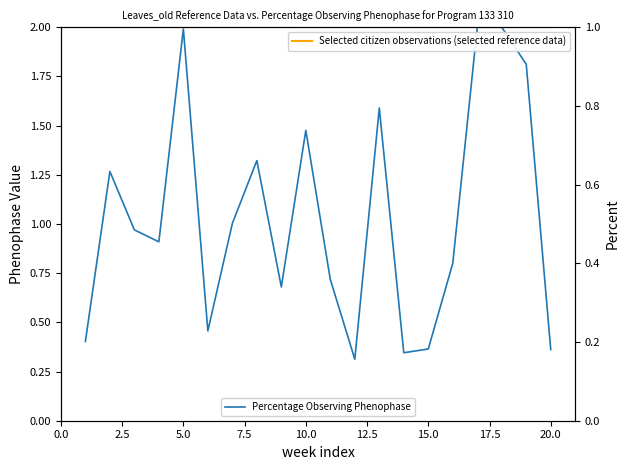

How many lines are shown in the chart?

2